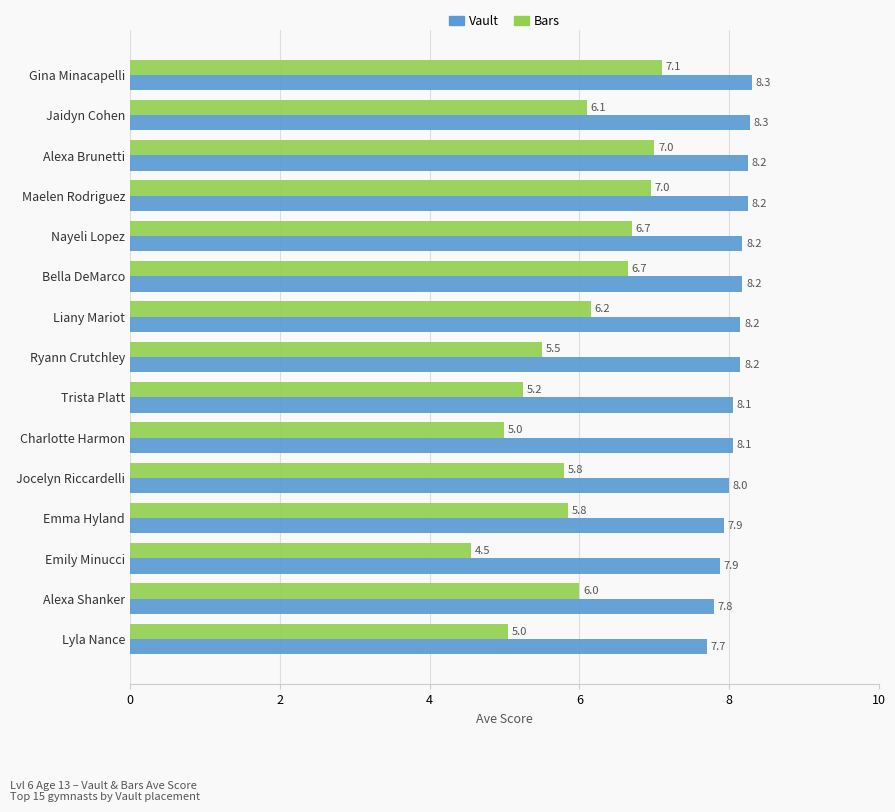

What is the difference between the maximum and minimum values in the Vault series?

0.6